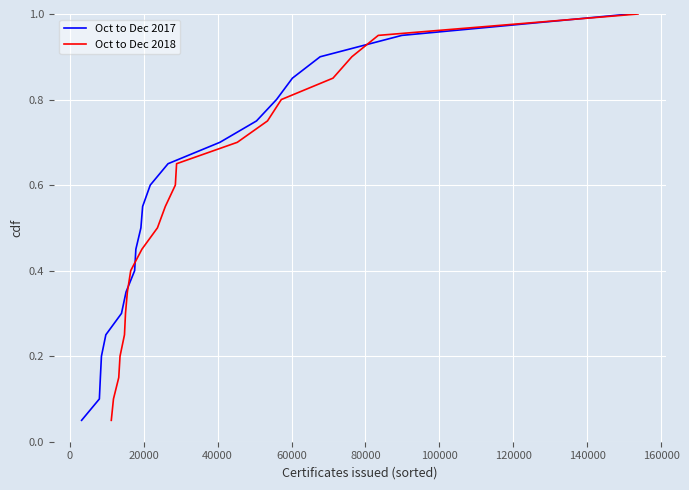

What is the highest value of the Oct to Dec 2018 series?

1.0